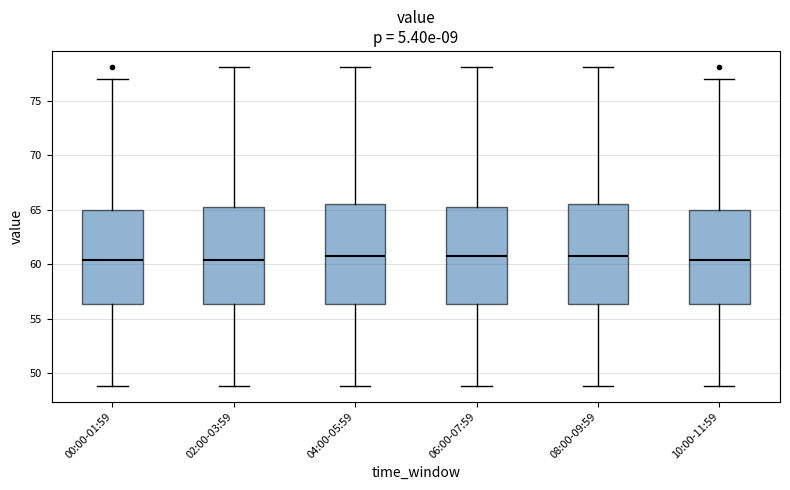

Where is the upper edge of the box for 06:00-07:59 on the y-axis? The values are not printed on the chart, so give them approximately, as read against the axis.

65.5